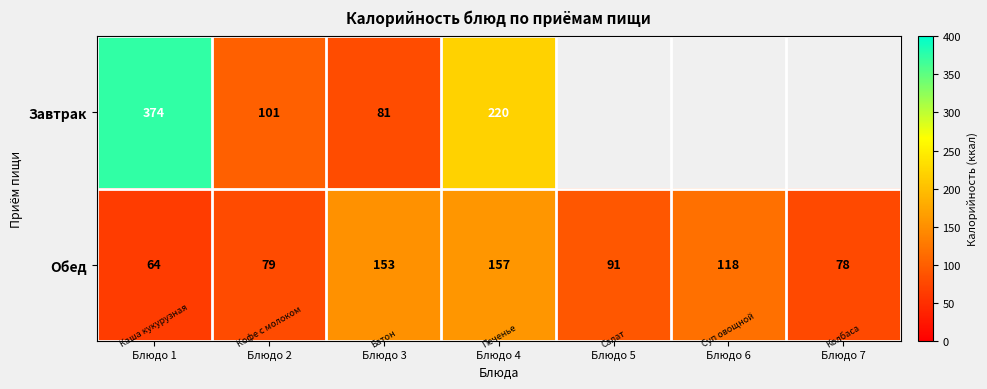

The Обед series shows 64 at Блюдо 1. True or false?

True